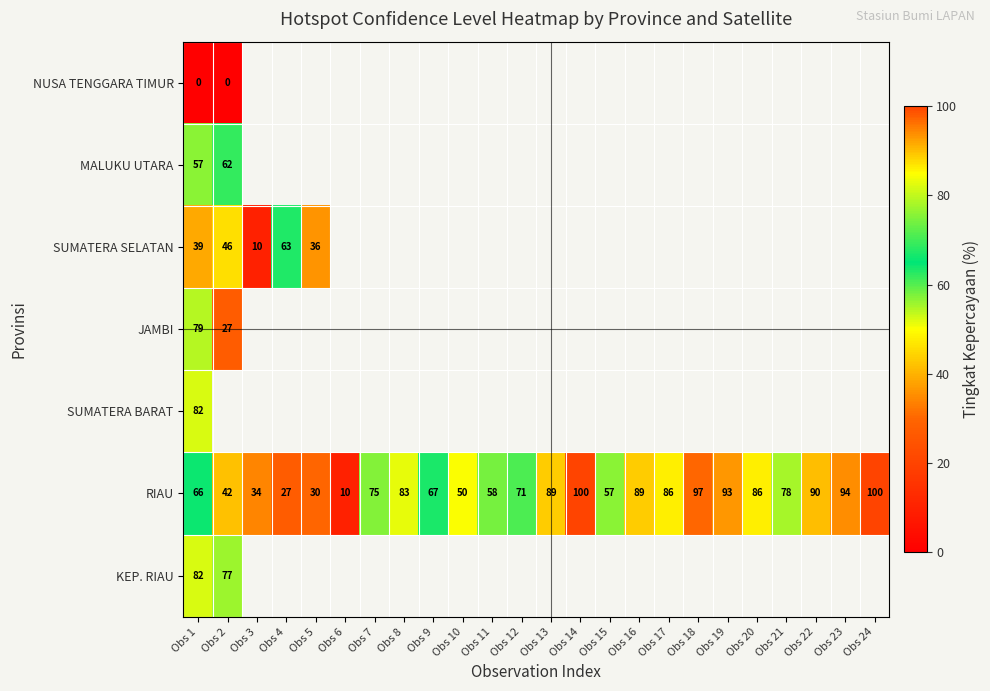

True or false: SUMATERA SELATAN has a value of 3 at Obs 3.

False